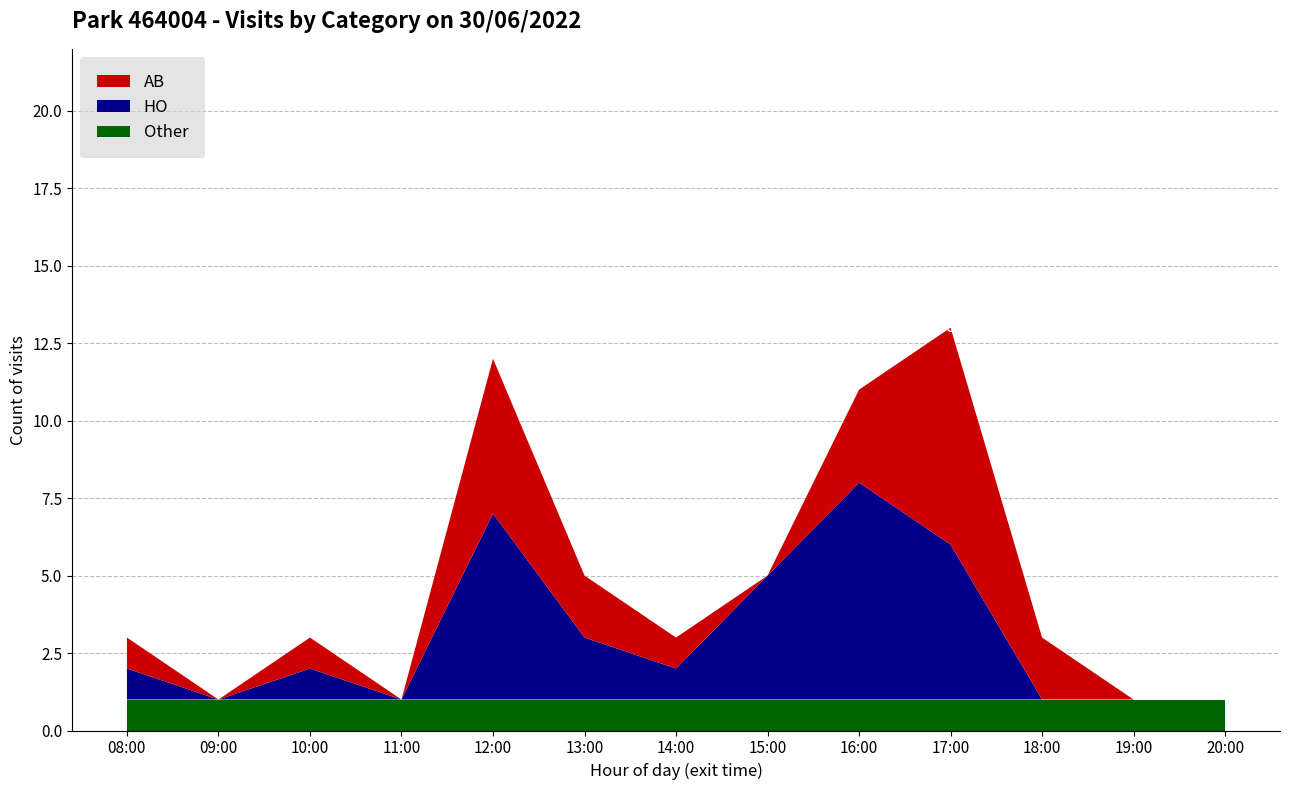

The value of Other at 10:00 is 1. True or false?

True